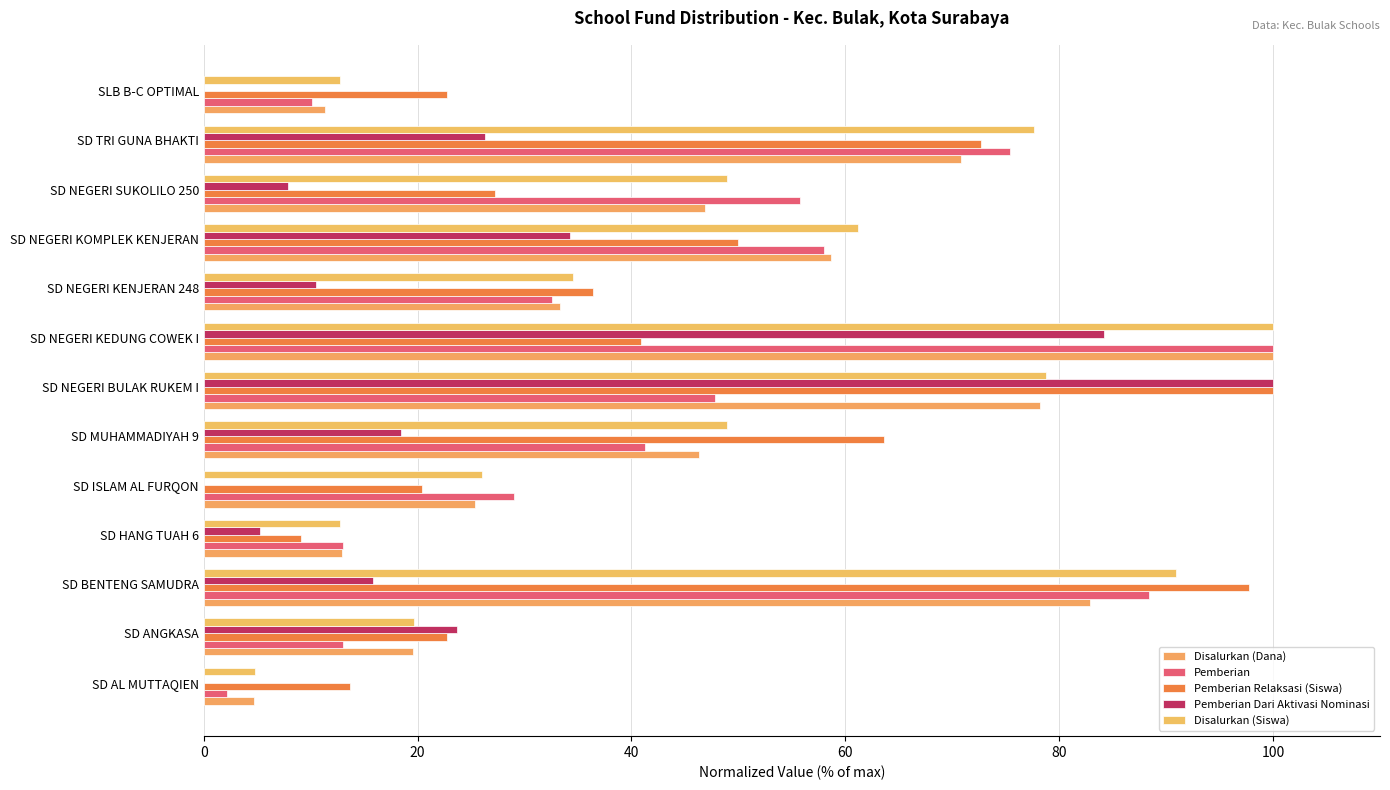

How many data points in Pemberian are above 41?

7